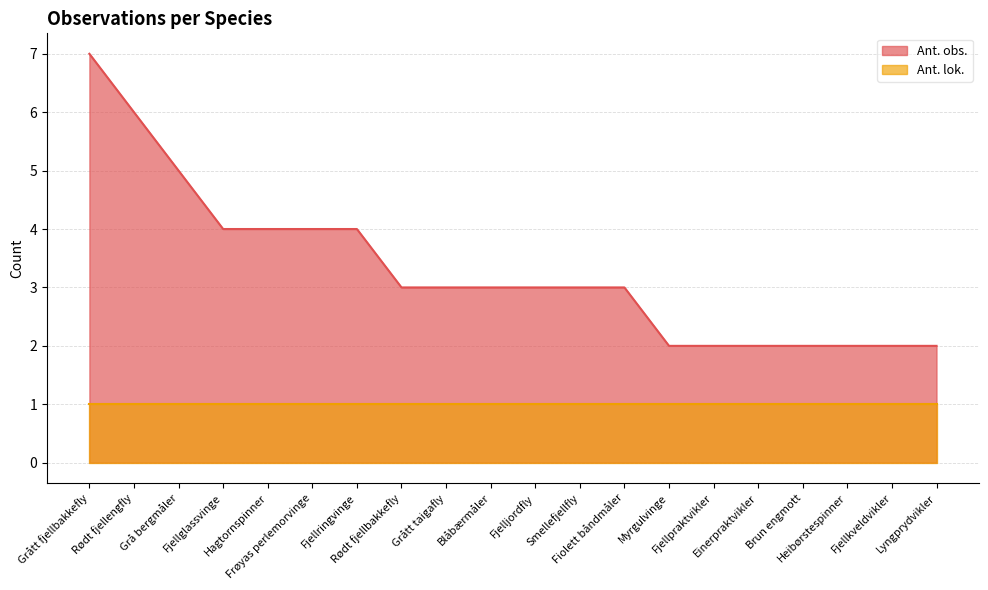

What is the approximate value at Grå bergmåler?

5